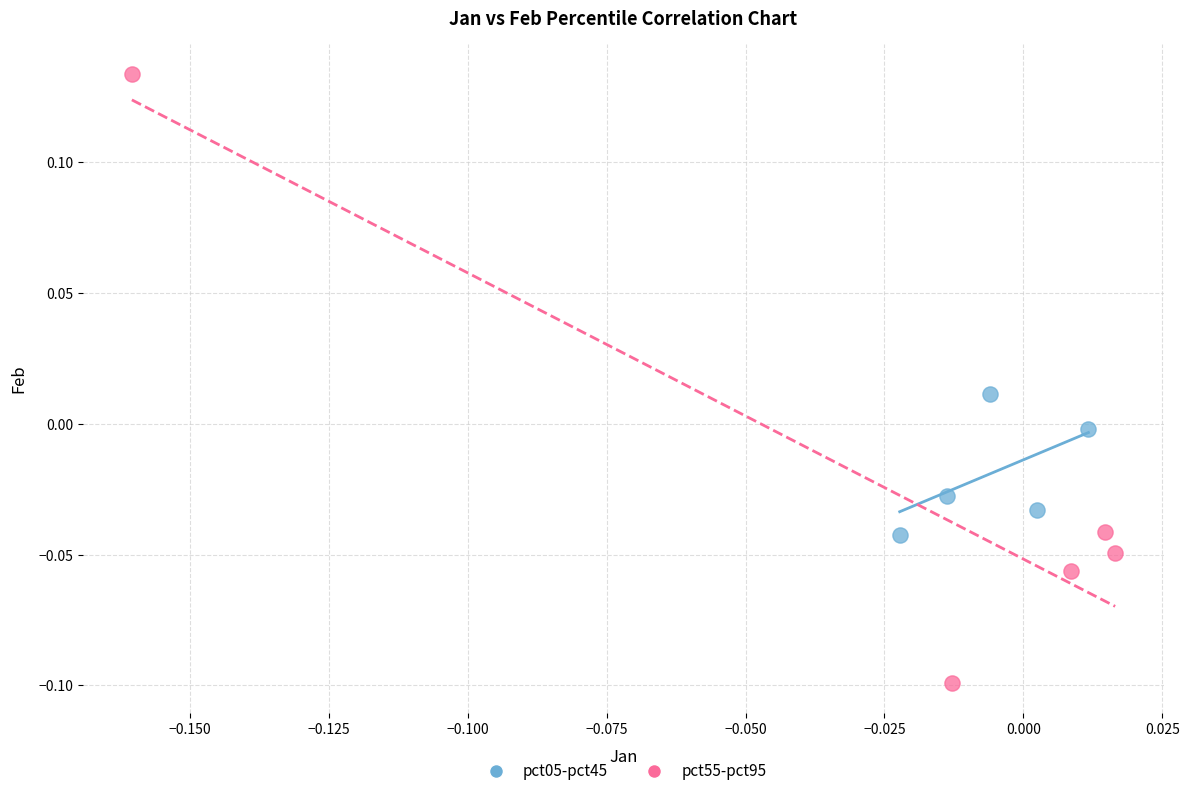

What are all the series names shown in the legend?

pct05-pct45, pct55-pct95